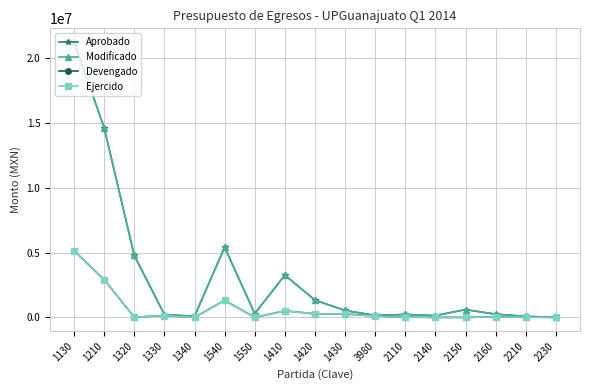

Which category has the highest value across all series?

1130